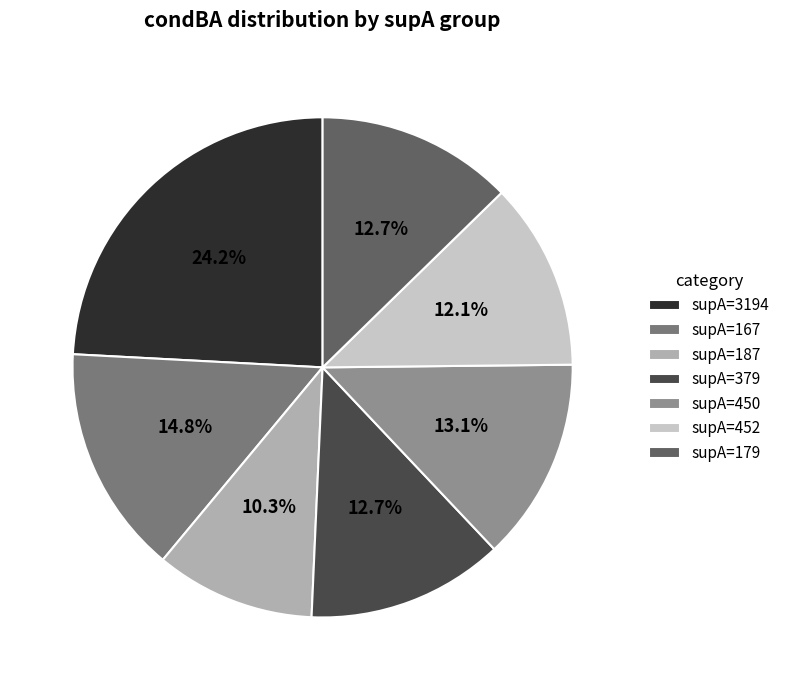

The supA=379 slice represents 22% of the pie. True or false?

False